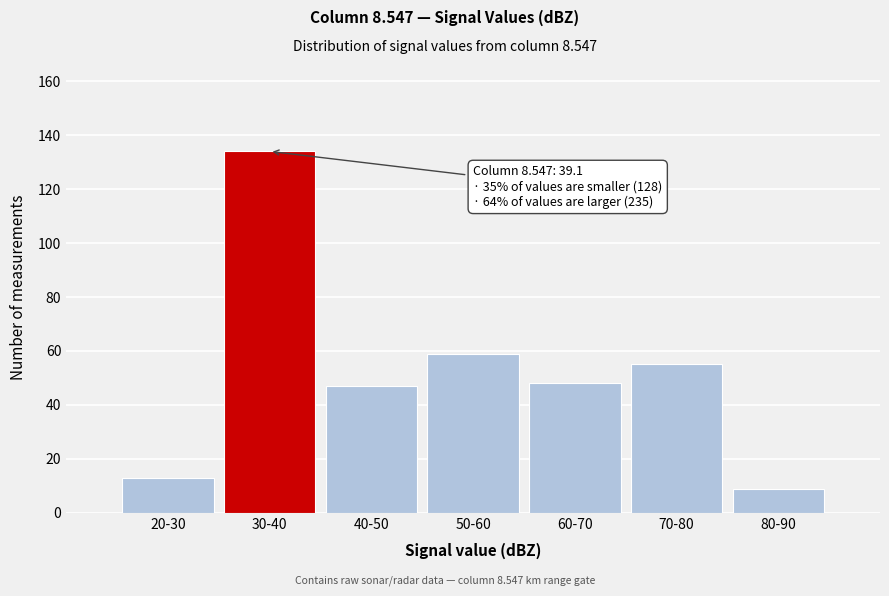

Reading right to left, list all the values displayed in this chart.

9	55	48	59	47	134	13